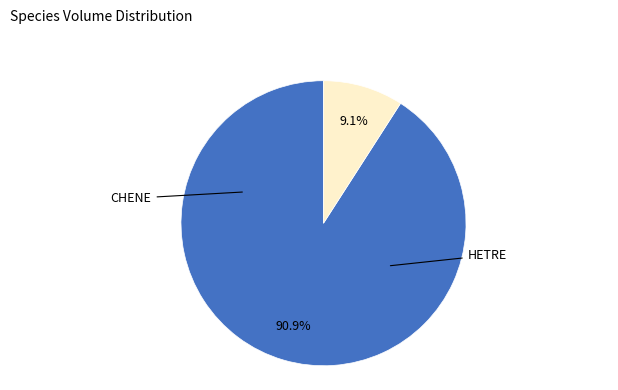

Does any single category account for the majority?

Yes